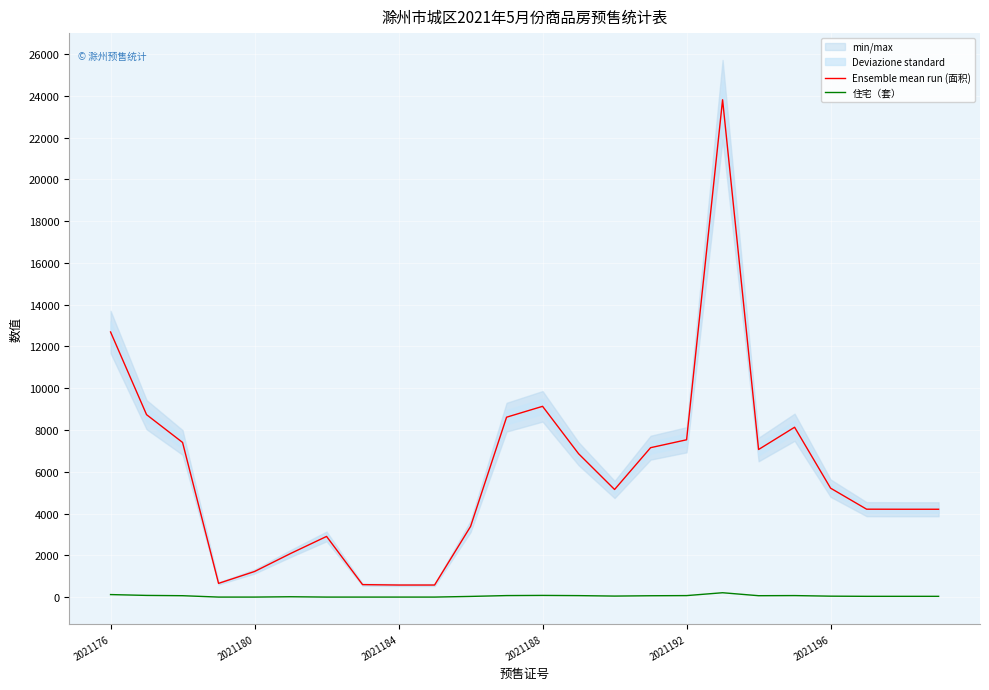

What is the spread (max minus min) of values at 10?

3351.0